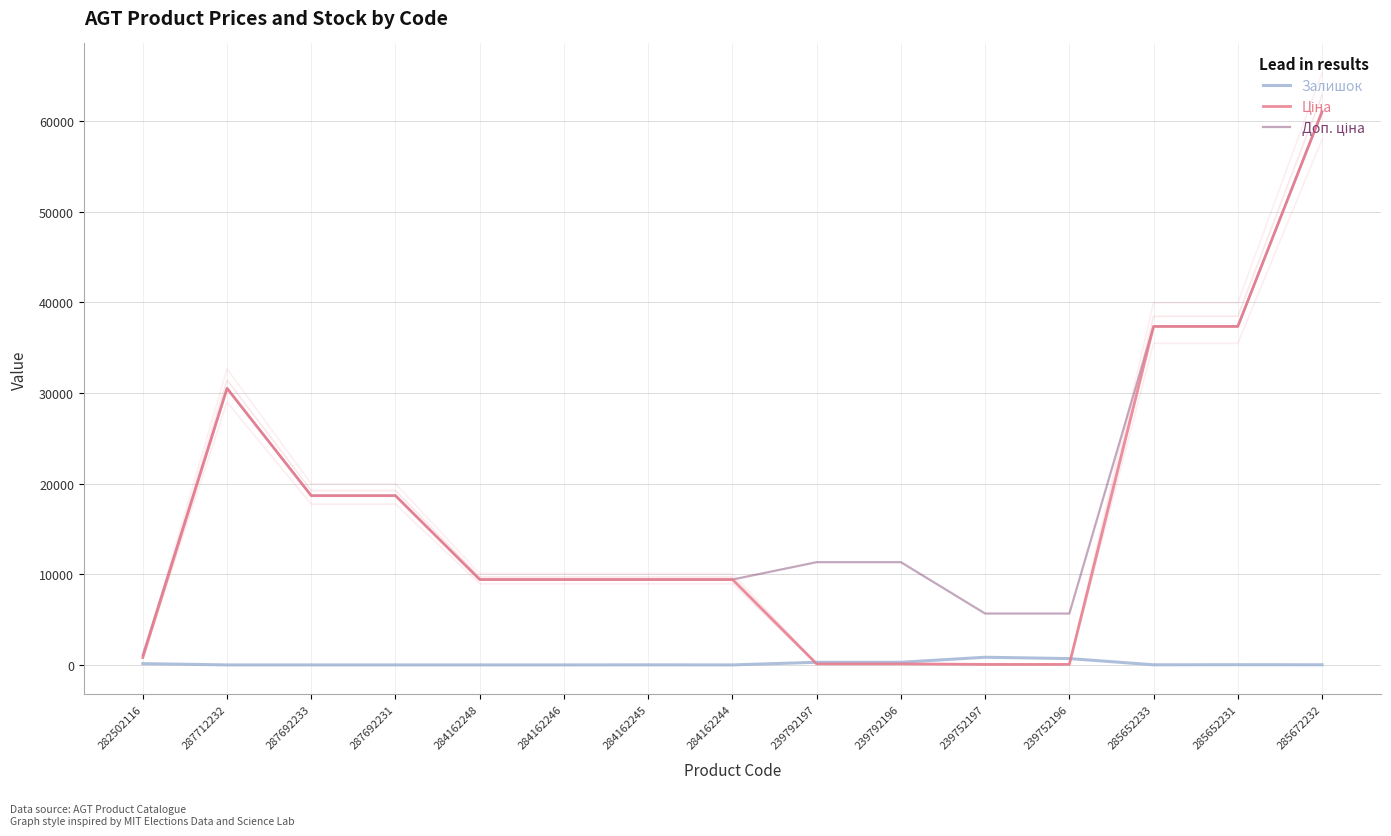

What position from the right is 284162248?

11